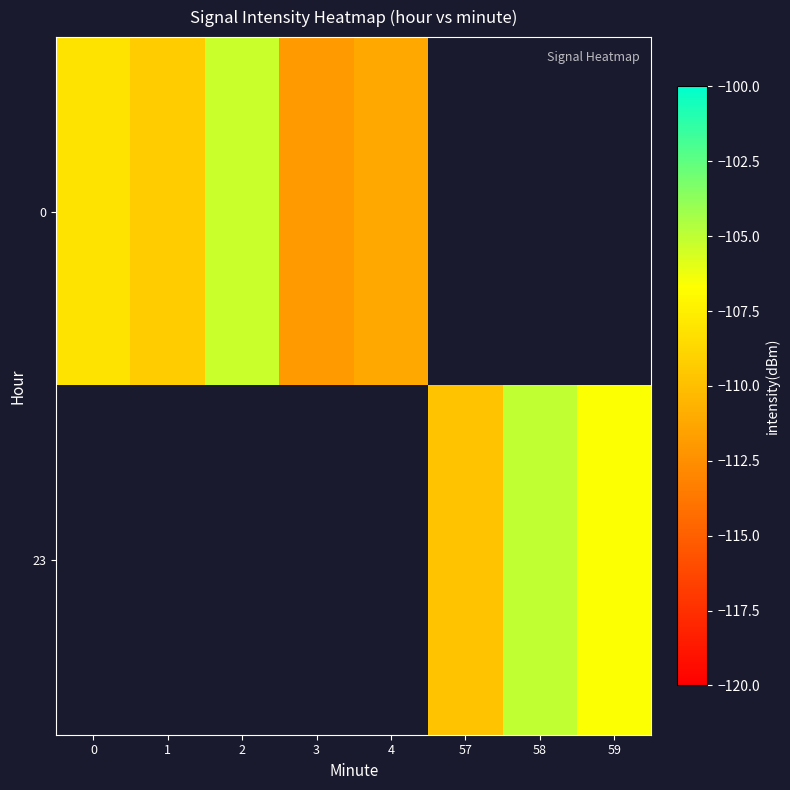

The value of 0 at 0 is -108.1. True or false?

True